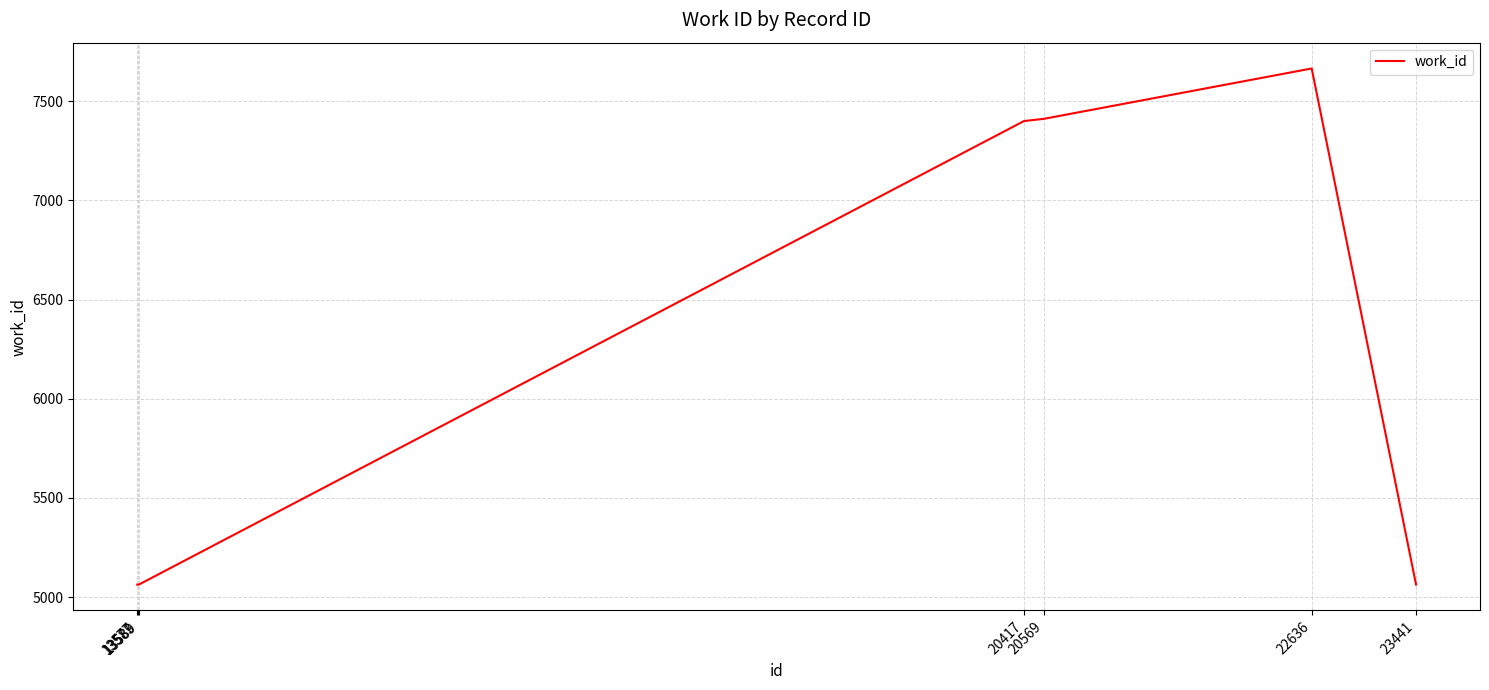

What is the average value?

6104